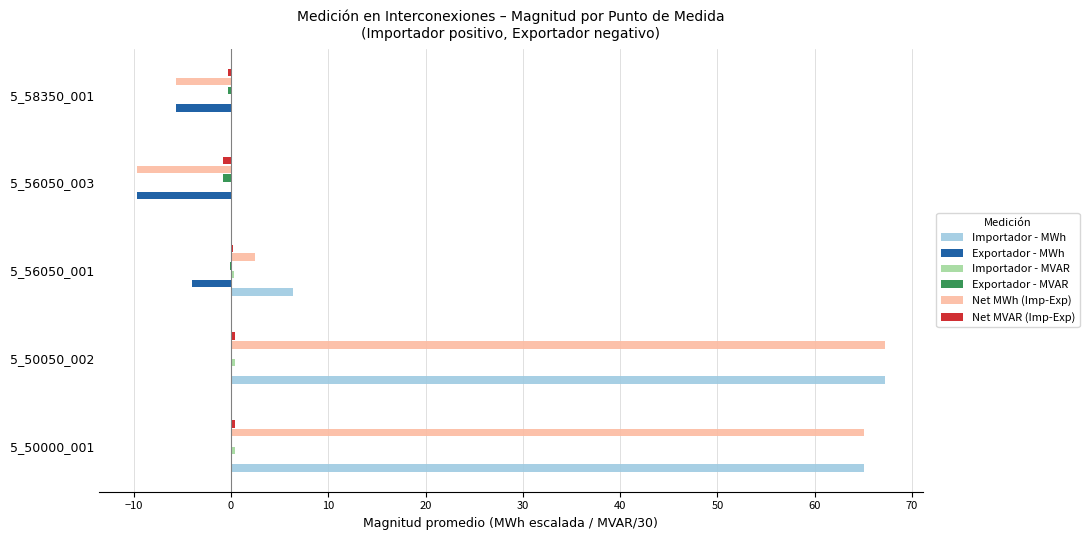

Which series has the widest spread of values?

Net MWh (Imp-Exp)